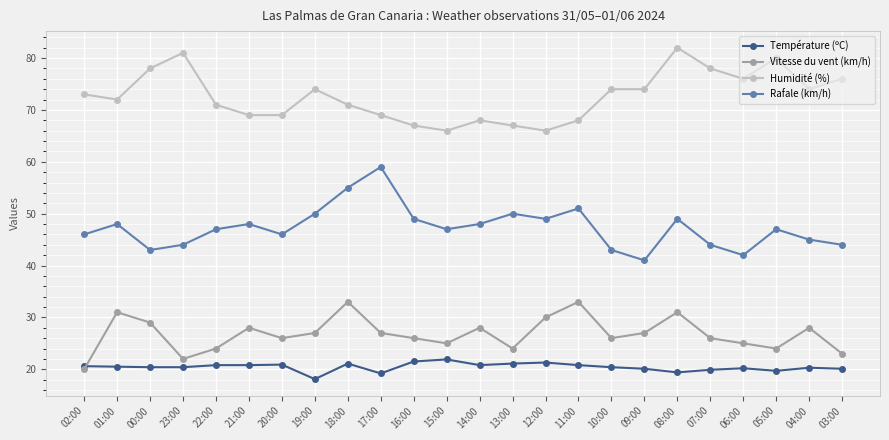

What value does the Rafale (km/h) series have at 09:00?

41.0